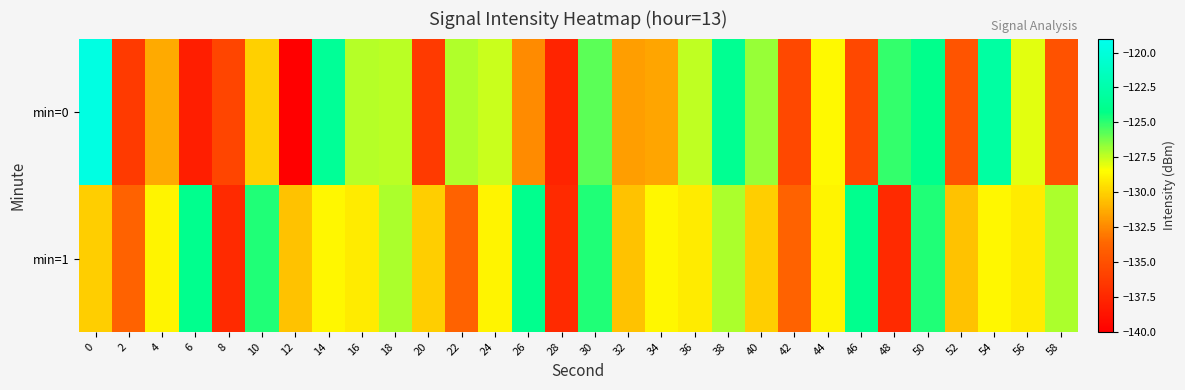

Which series has the widest spread of values?

min=0